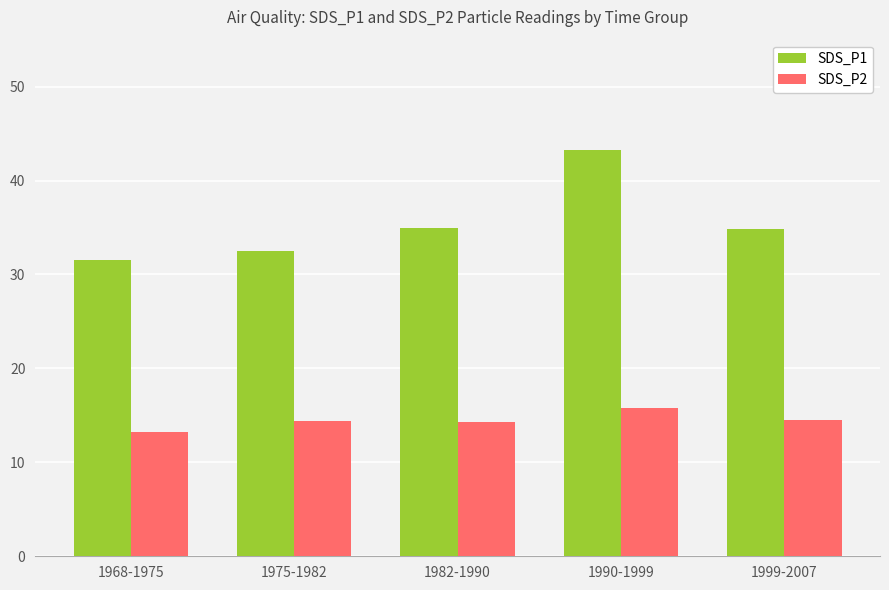

What position from the left is 1975-1982?

2